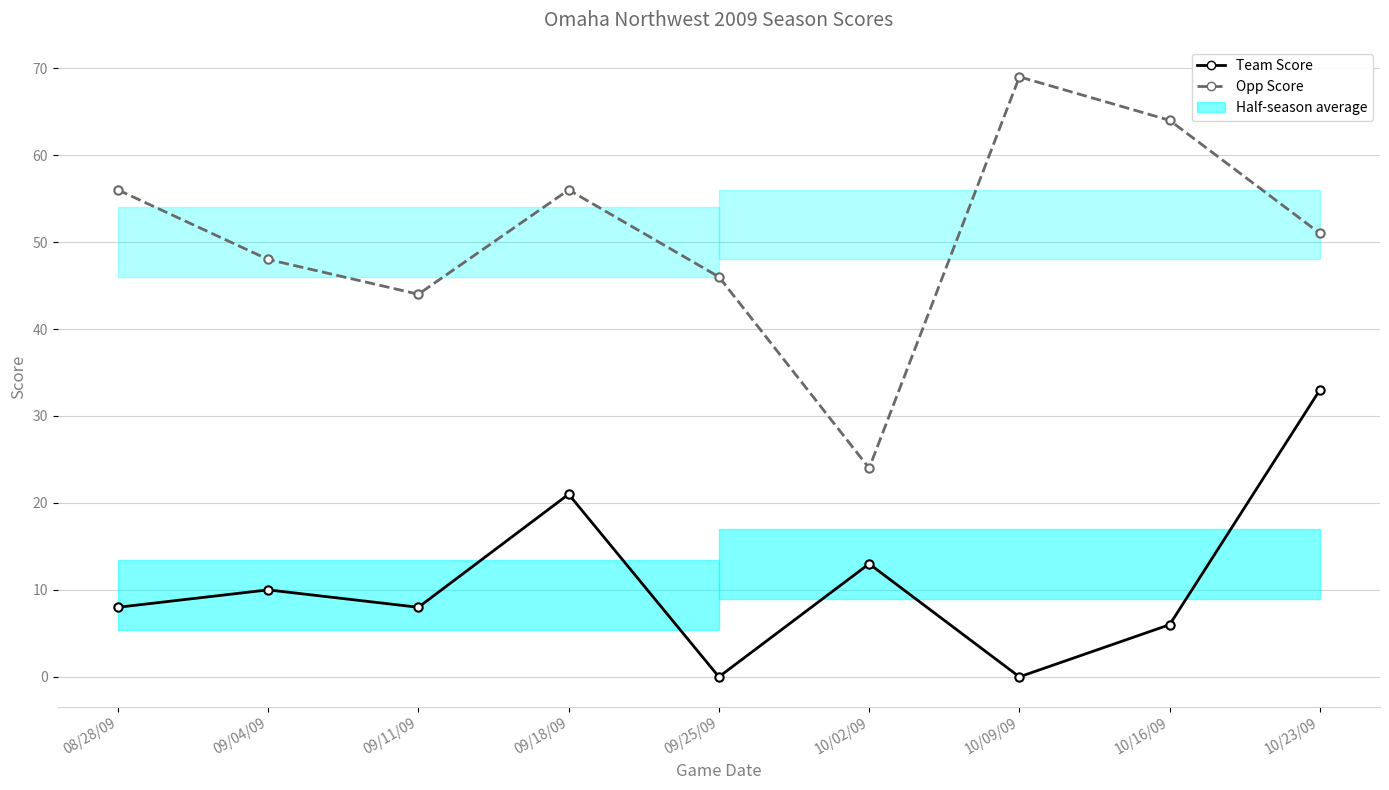

True or false: Team Score and Opp Score cross at least once.

False